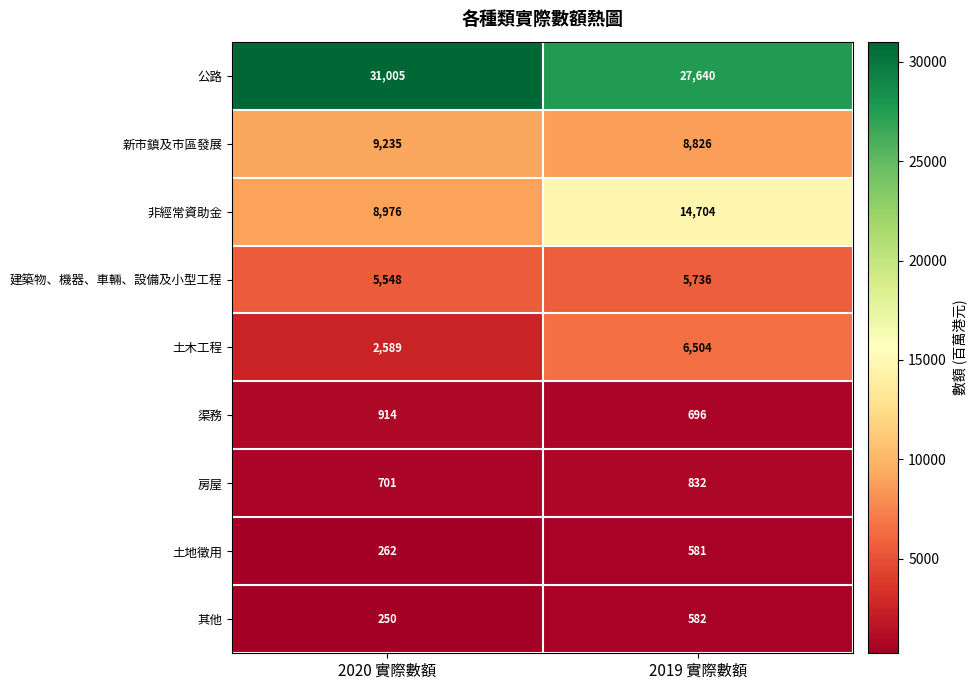

What value does the 渠務 series have at 2020 實際數額, to the nearest 10?

910